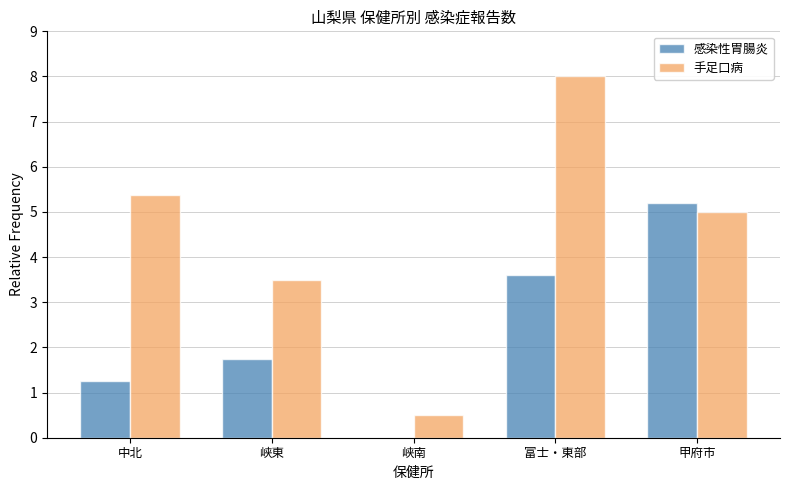

Where is 感染性胃腸炎 nearest to the value 2?

峡東